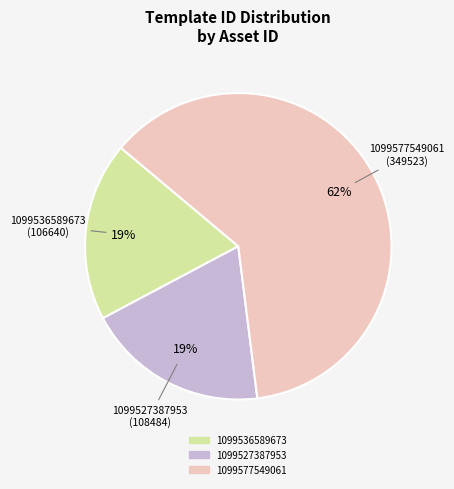

True or false: 1099577549061 accounts for 48% of the total.

False